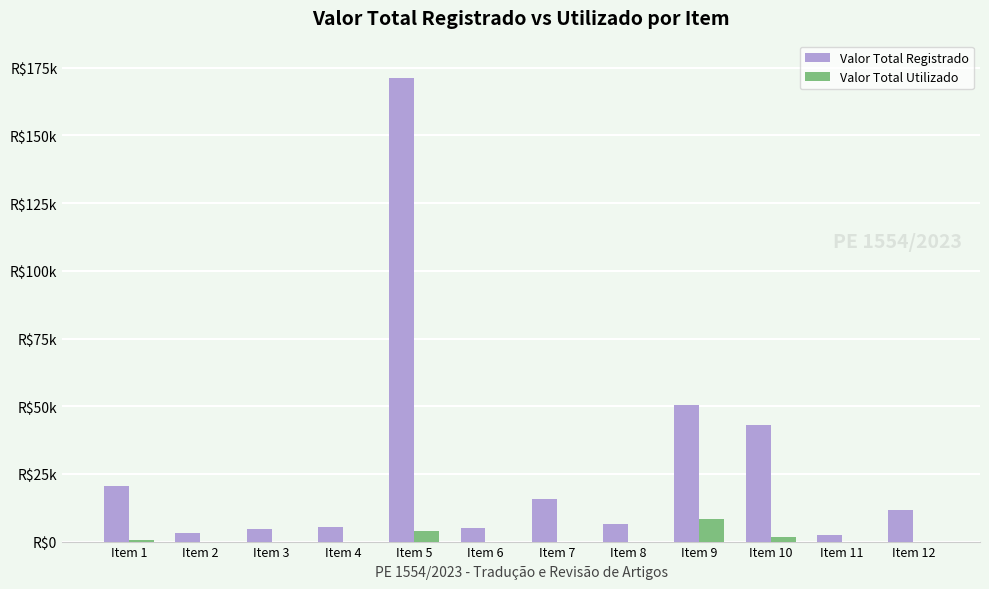

Reading left to right, list all the values displayed in this chart.

Valor Total Registrado: Item 1=20585.1	Item 2=3151.2	Item 3=4624.8	Item 4=5380.1	Item 5=171262.4	Item 6=5031.0	Item 7=15792.0	Item 8=6387.8	Item 9=50606.2	Item 10=43146.9	Item 11=2251.2	Item 12=11701.6
Valor Total Utilizado: Item 1=651.3	Item 2=0.0	Item 3=0.0	Item 4=0.0	Item 5=3849.6	Item 6=0.0	Item 7=0.0	Item 8=0.0	Item 9=8329.2	Item 10=1818.5	Item 11=0.0	Item 12=0.0